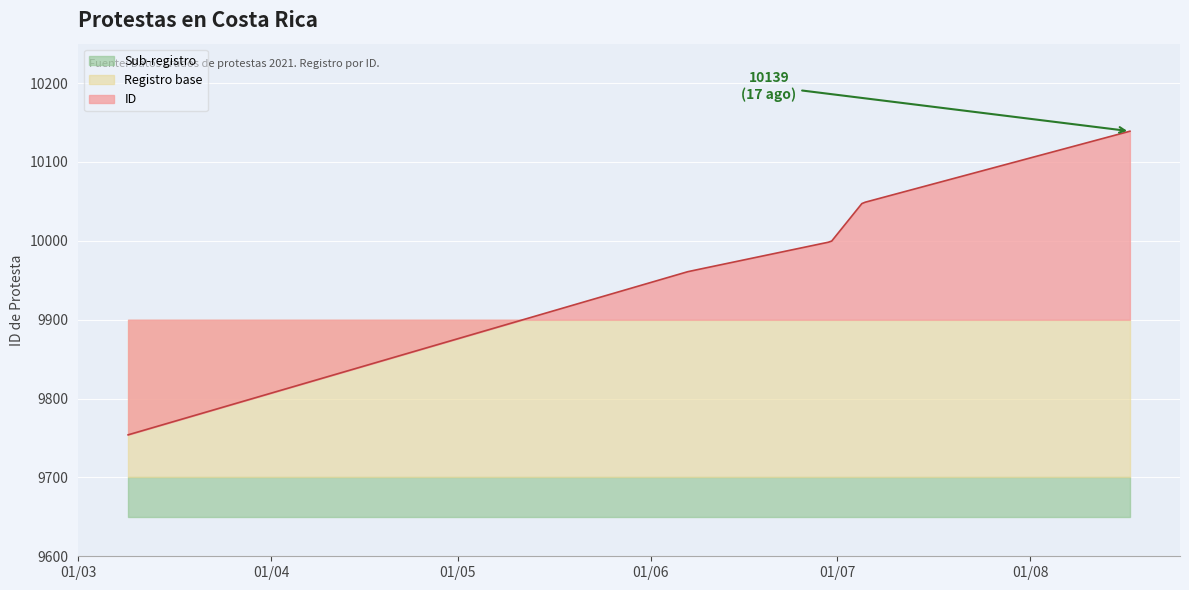

Which category has the lowest value across all series?

2021-03-09